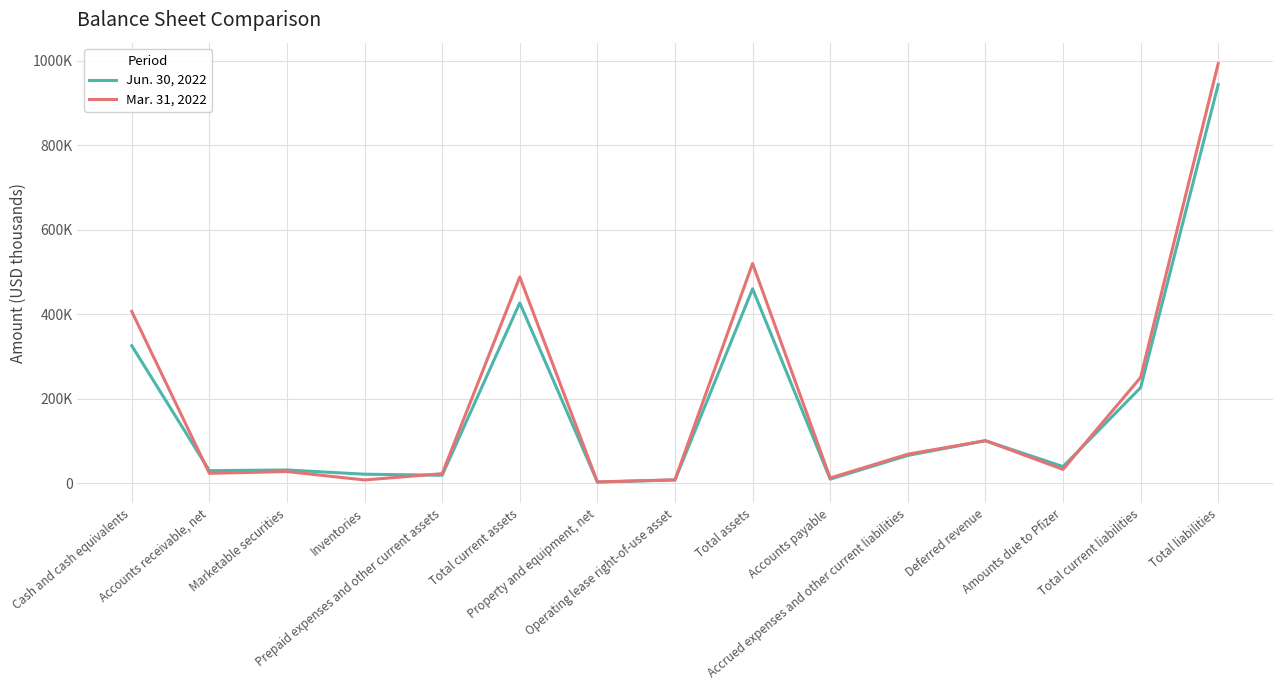

What is the difference between the highest and lowest values at Total assets?

59881